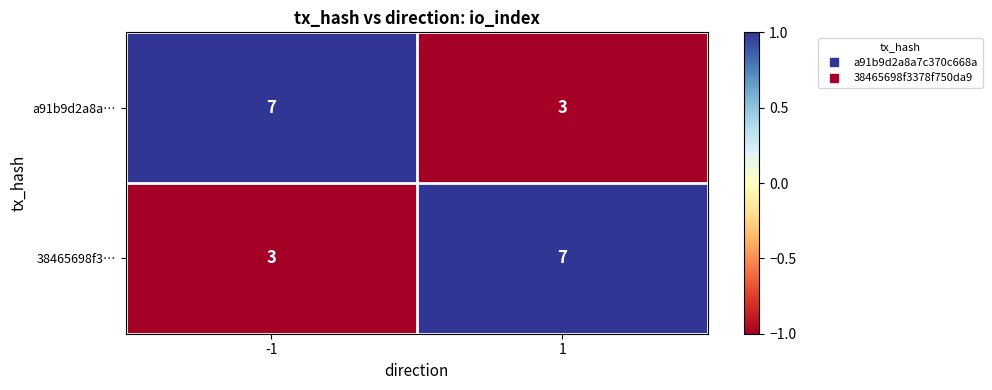

Rank the categories by a91b9d2a8a… value from highest to lowest.

-1, 1